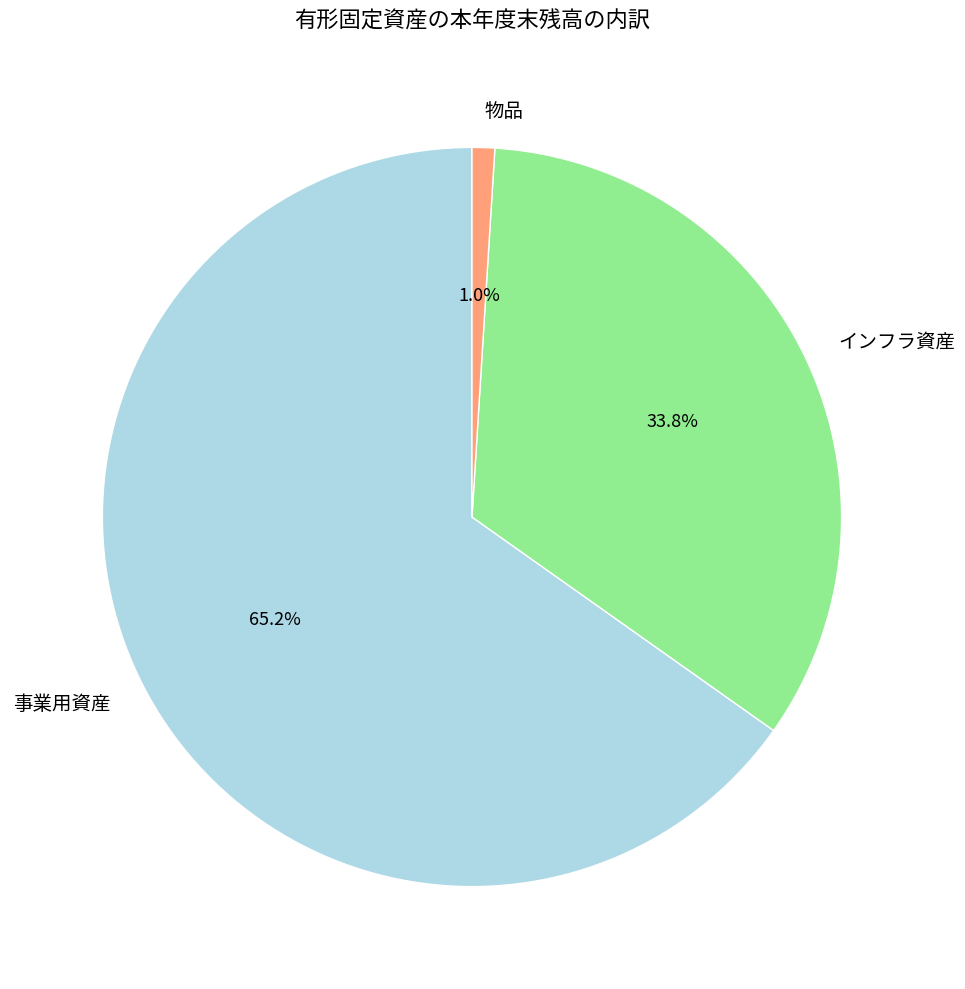

Approximately how many times larger is the value at 事業用資産 compared to インフラ資産?

1.9